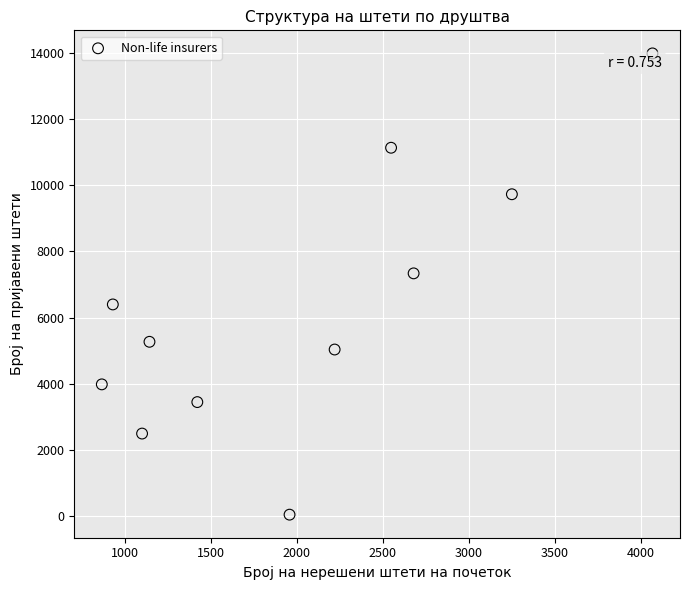

What is the average Y value?

6261